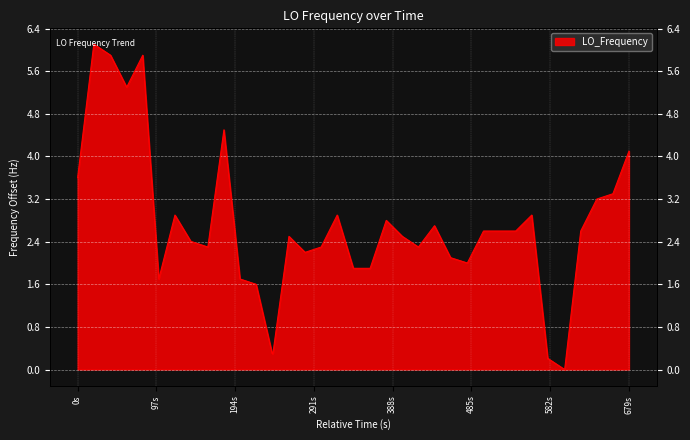

What is the maximum value shown in the chart?

6.1